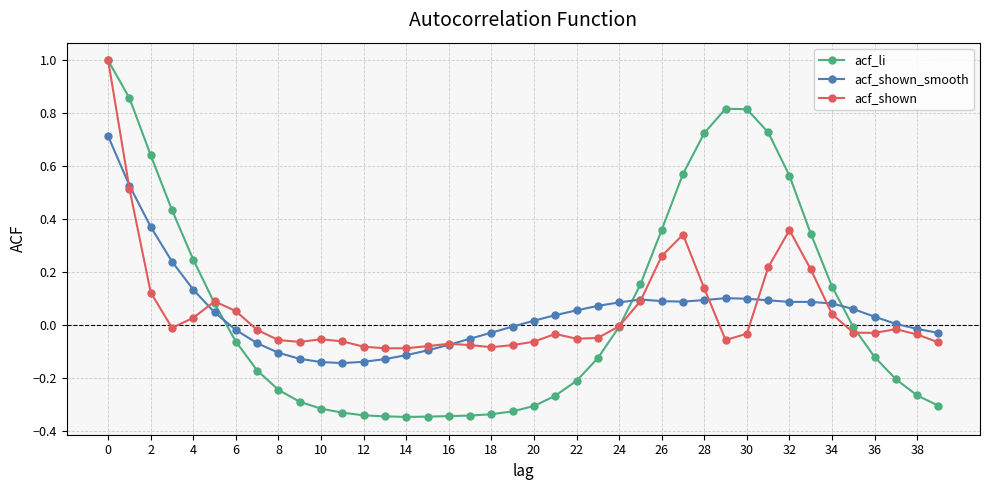

Which series ends up on top after the final intersection of acf_shown_smooth and acf_li?

acf_shown_smooth